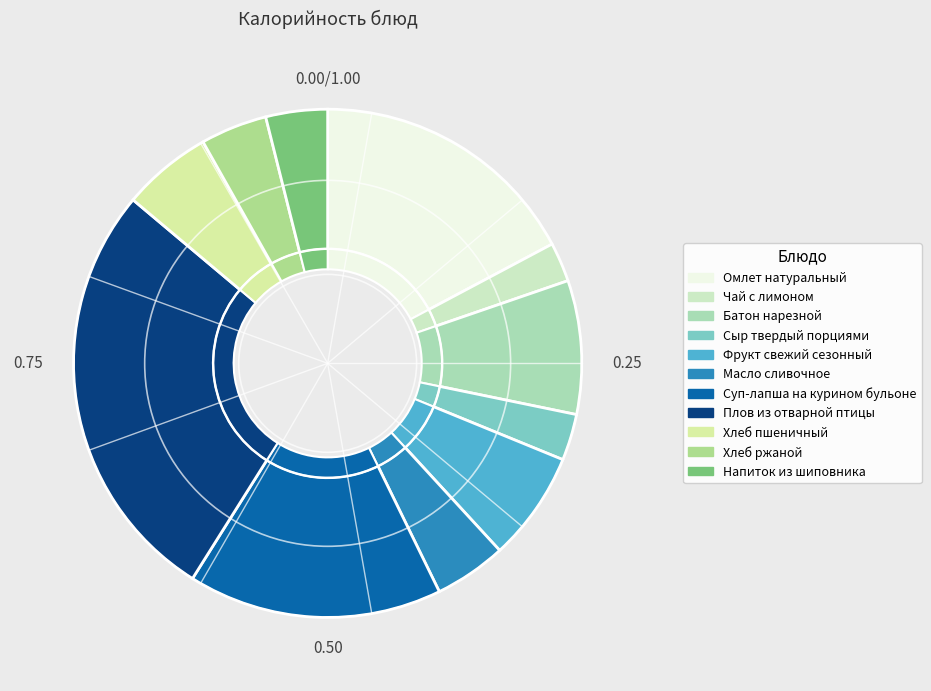

Which slice is the smallest?

Чай с лимоном